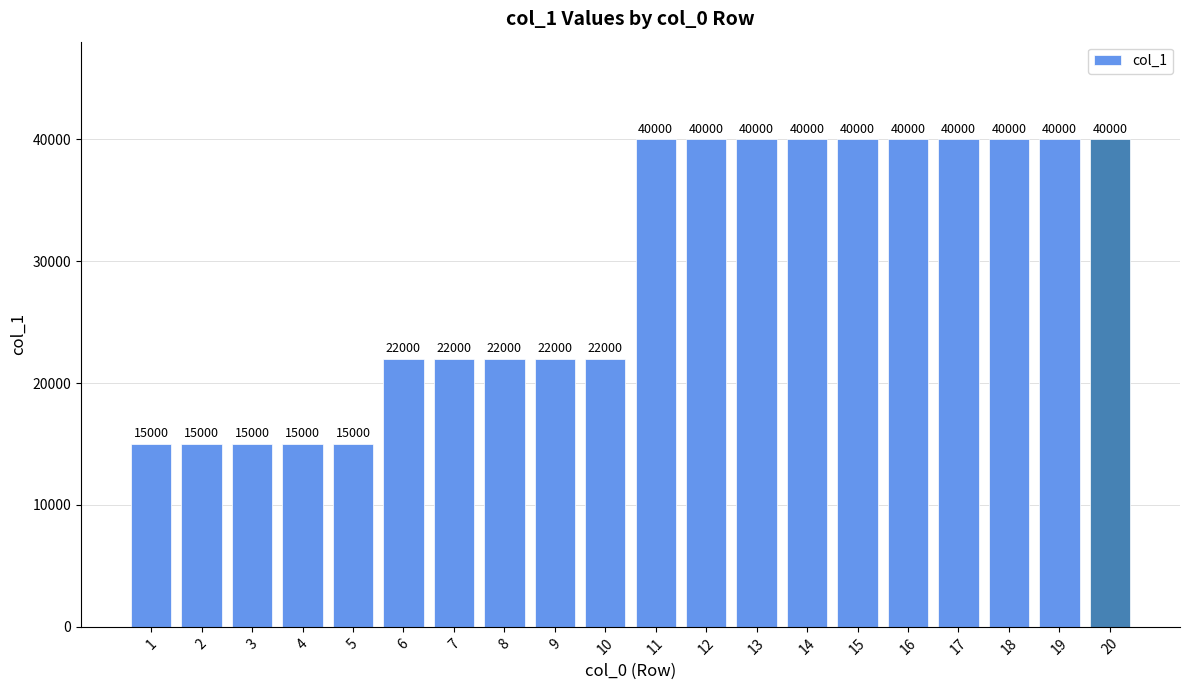

What is the value of the 9th bar from the left?

22000